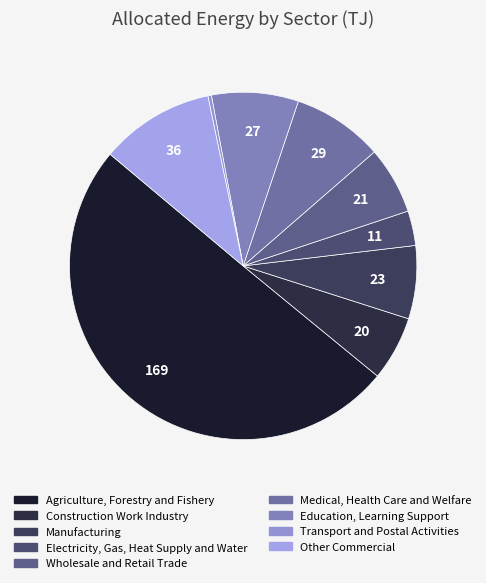

How many segments does this pie chart have?

9